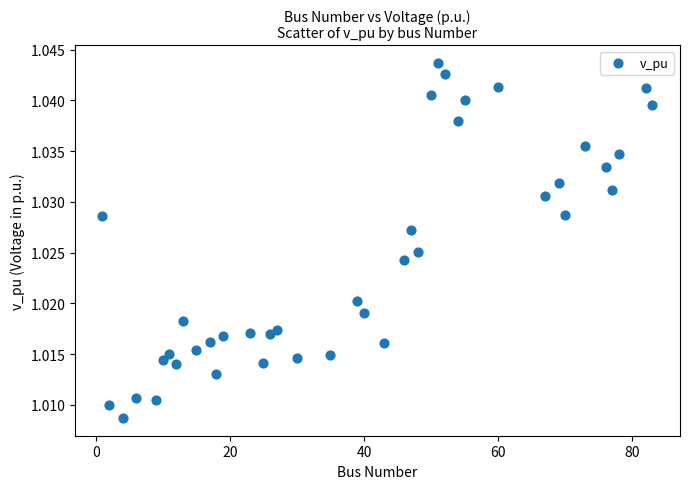

What is the range of X values (max minus min)?

82.0